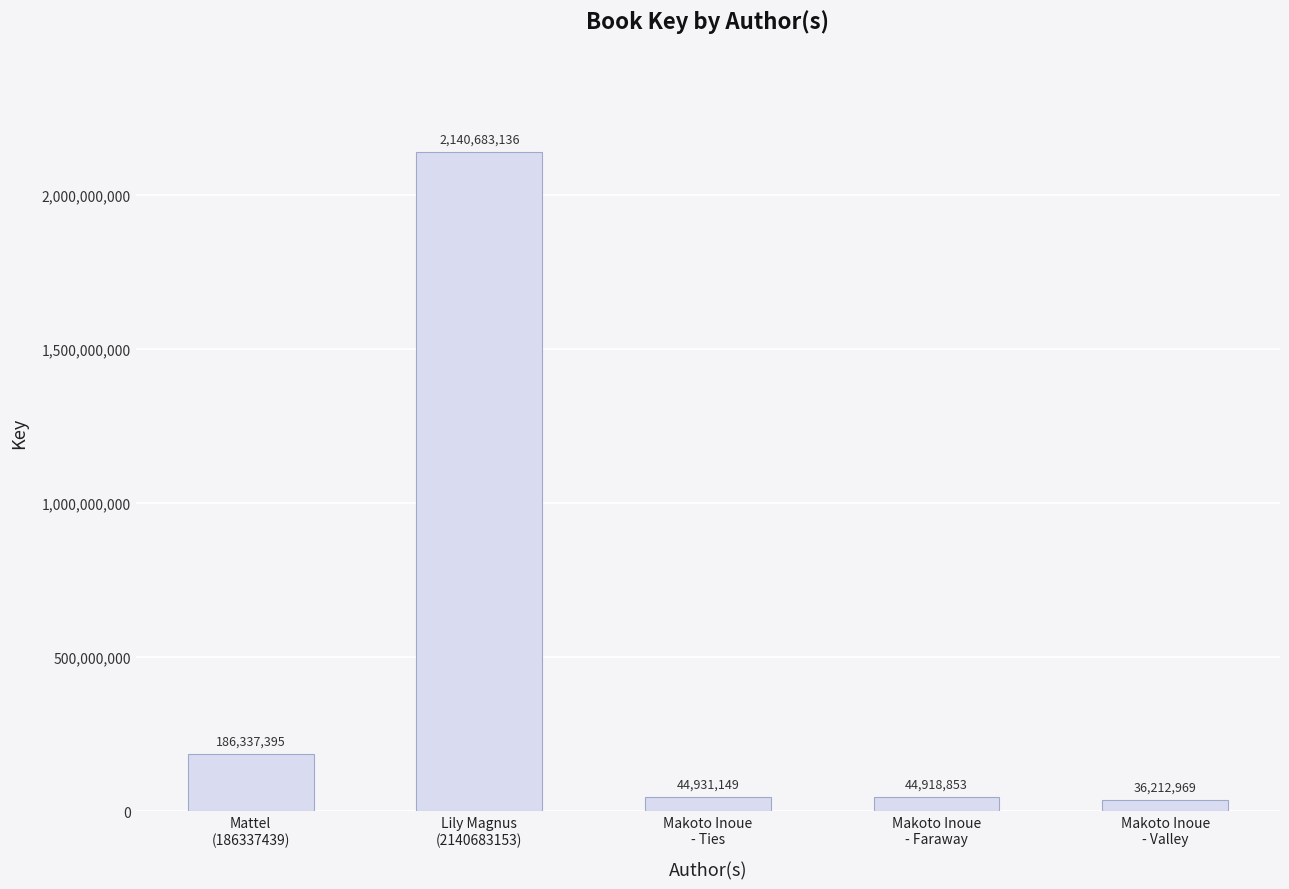

What is the average value?

490616700